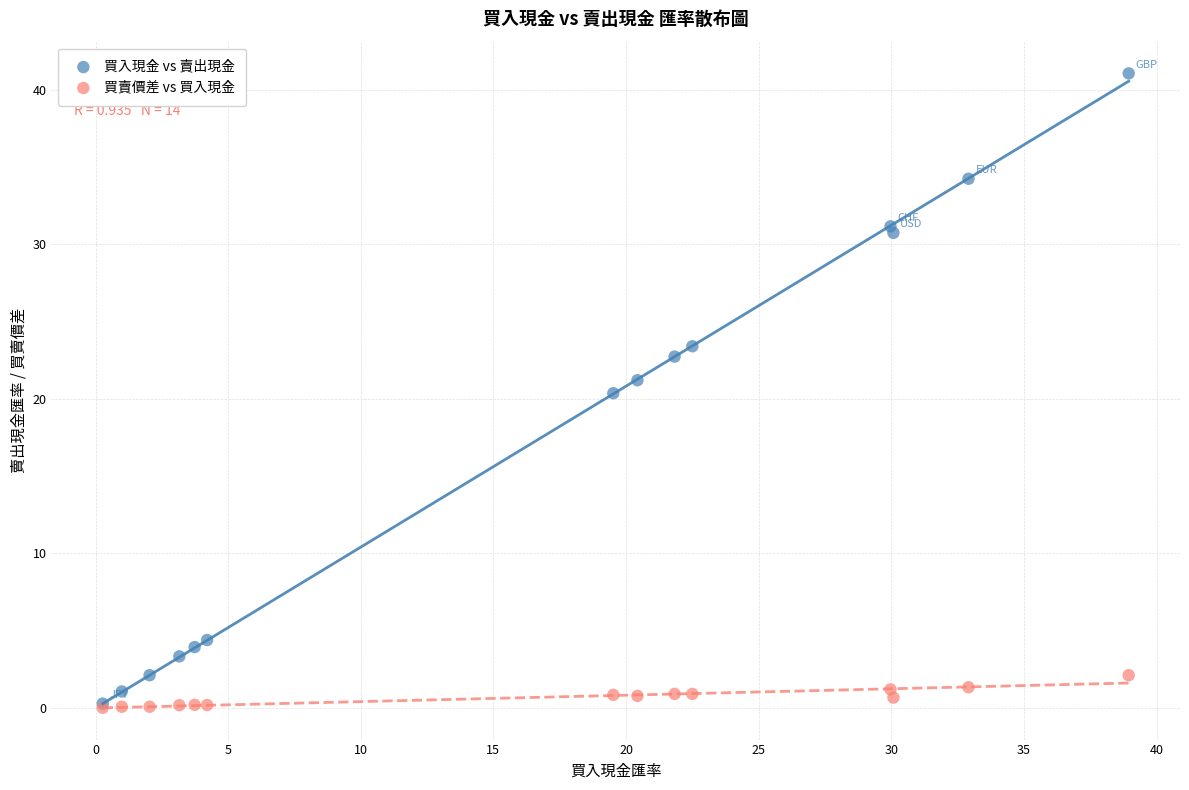

What are all the series names shown in the legend?

買入現金 vs 賣出現金, 買賣價差 vs 買入現金